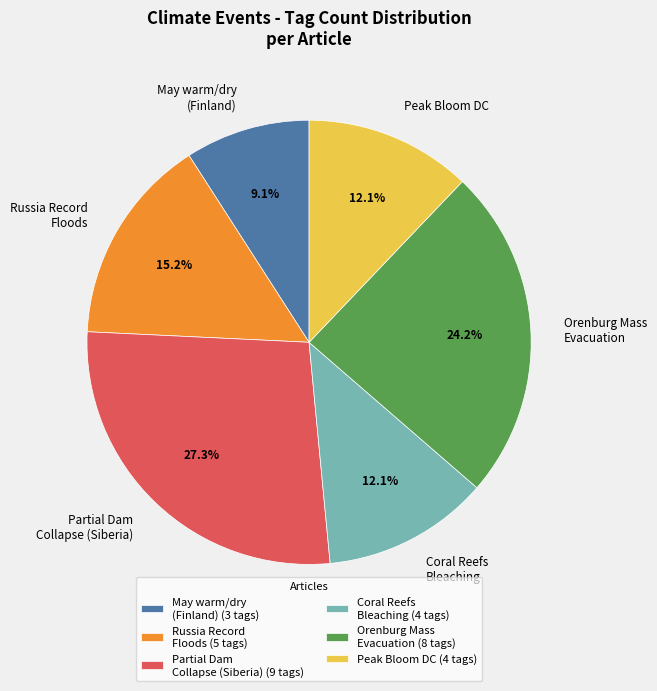

How many segments does this pie chart have?

6